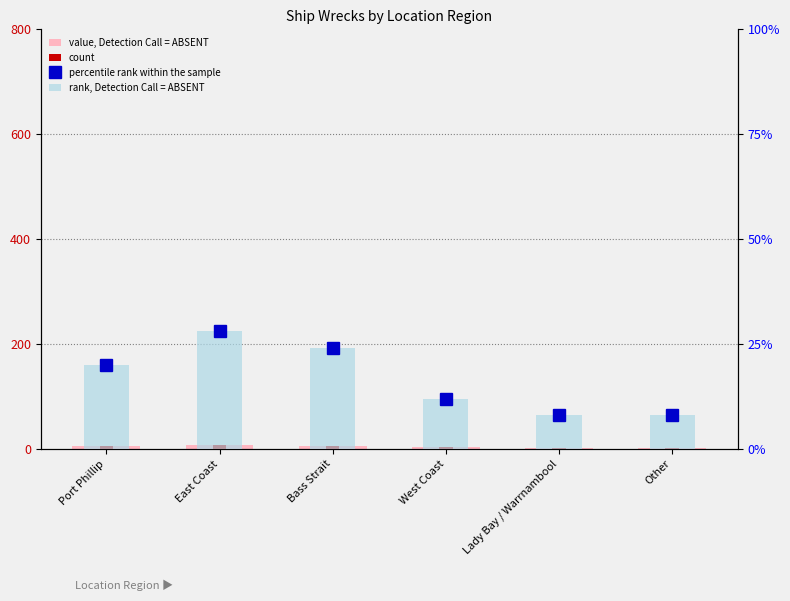

At Other, list the series in order from smallest to largest.

value, Detection Call = ABSENT, count, rank, Detection Call = ABSENT